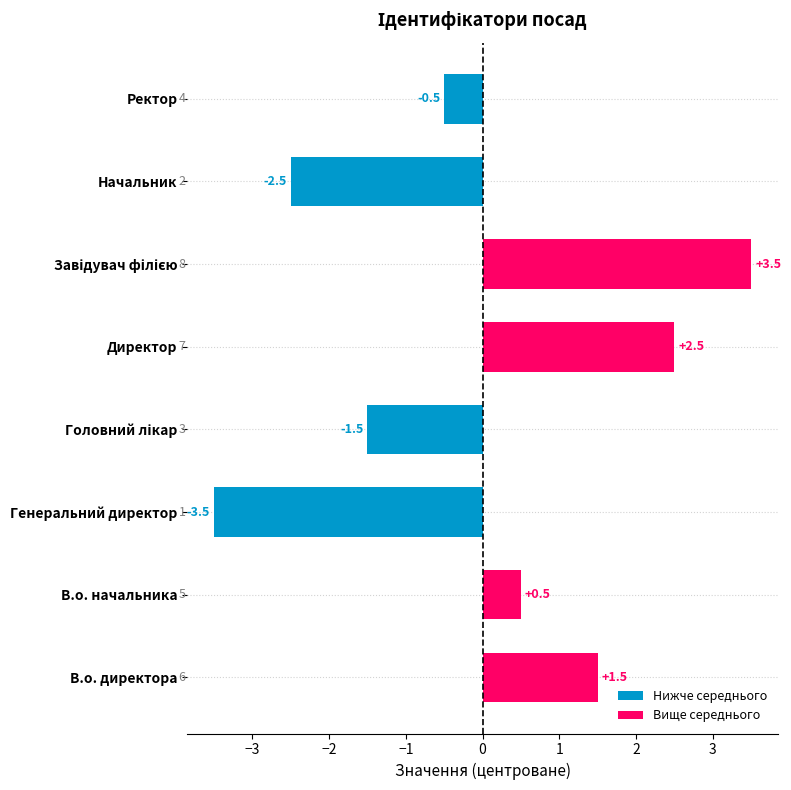

Which series has the largest total across all categories?

Вище середнього